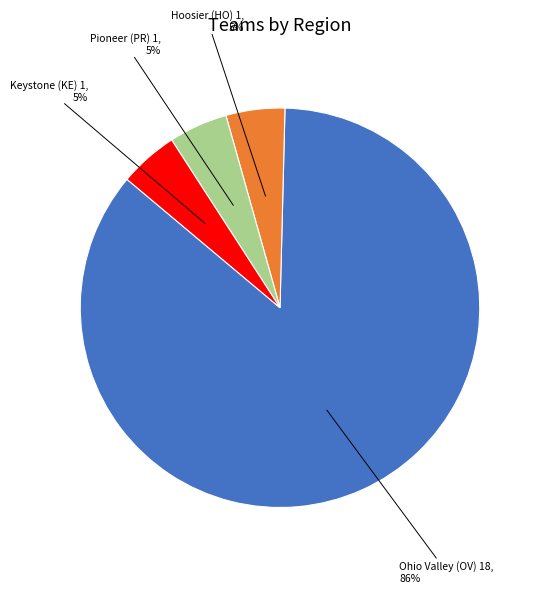

Is the sum of Hoosier (HO) and Keystone (KE) greater than half?

No